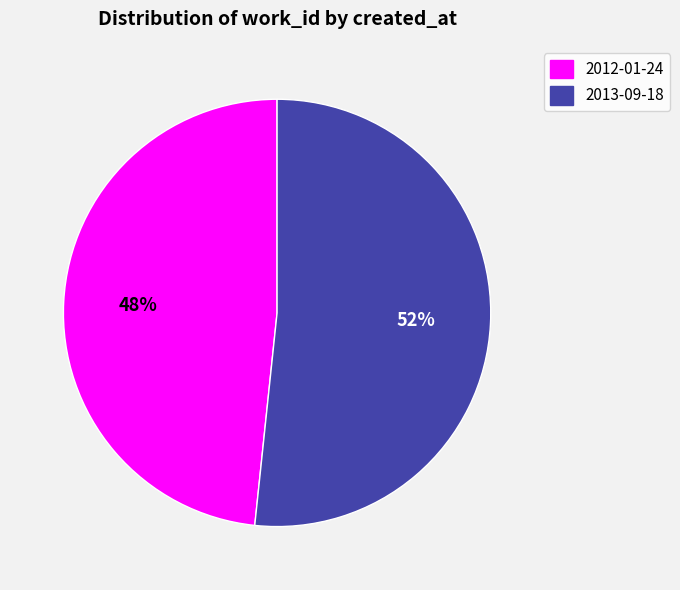

Is it true that 2013-09-18 is 46% of the pie?

False